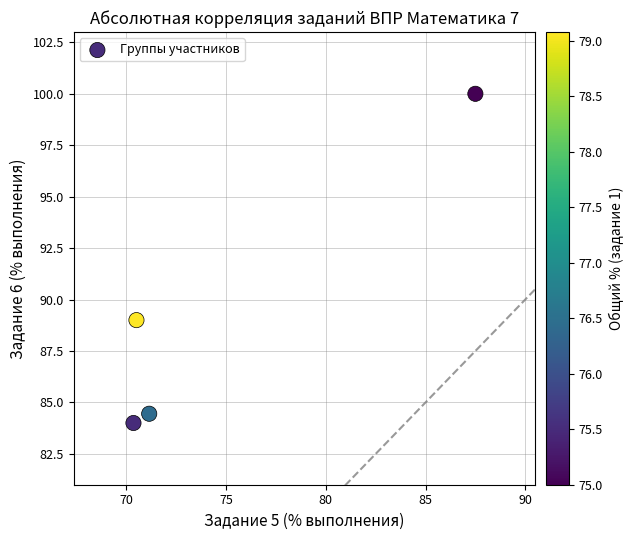

What is the range of X values (max minus min)?

17.2